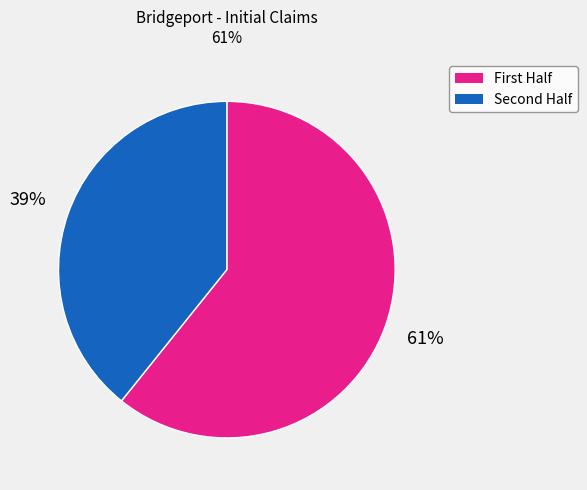

Which category has the biggest portion of the pie?

First Half